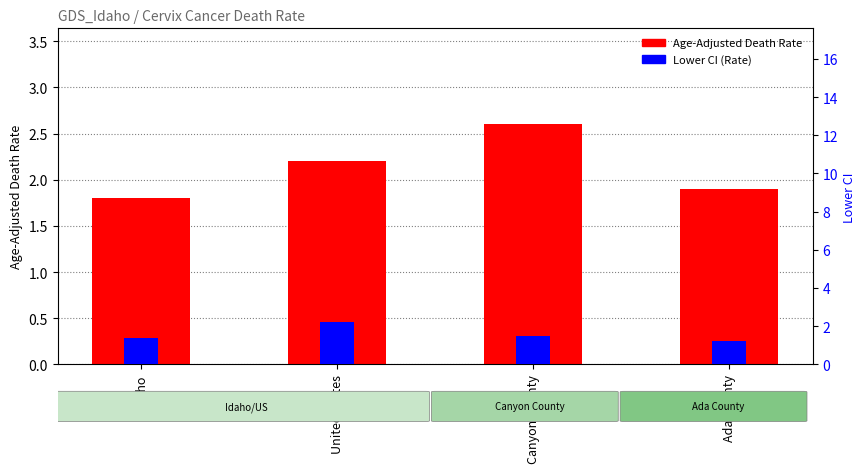

How many Age-Adjusted Death Rate values are between 1 and 2?

2